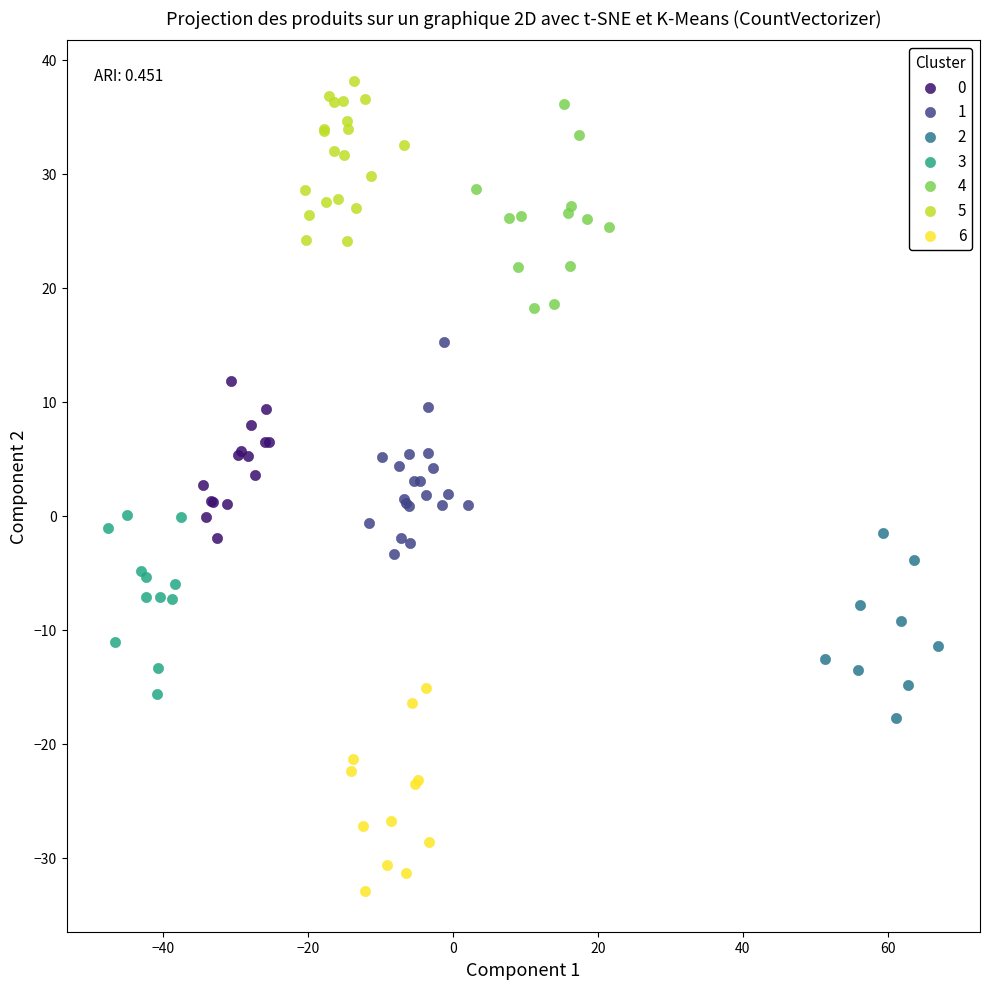

Which series reaches the minimum Y coordinate?

6